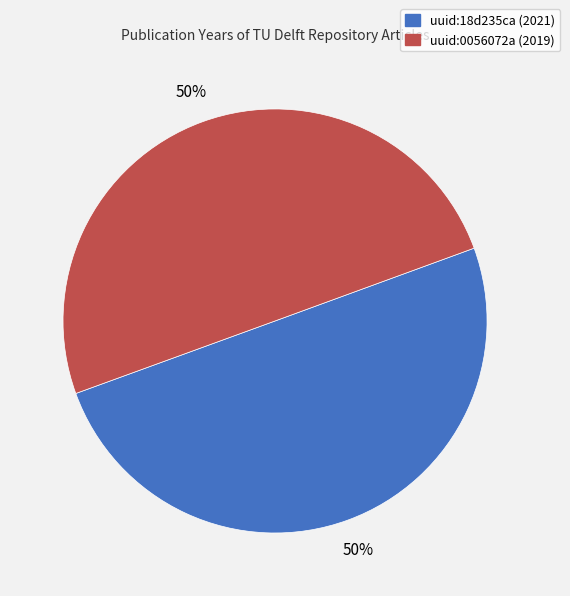

What is the ratio of the value at uuid:18d235ca (2021) to the value at uuid:0056072a (2019)?

1.0